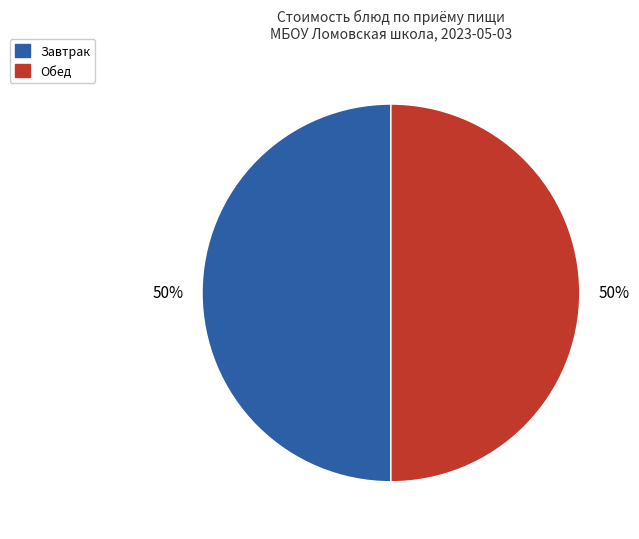

To the nearest percent, what is the average slice percentage?

50%